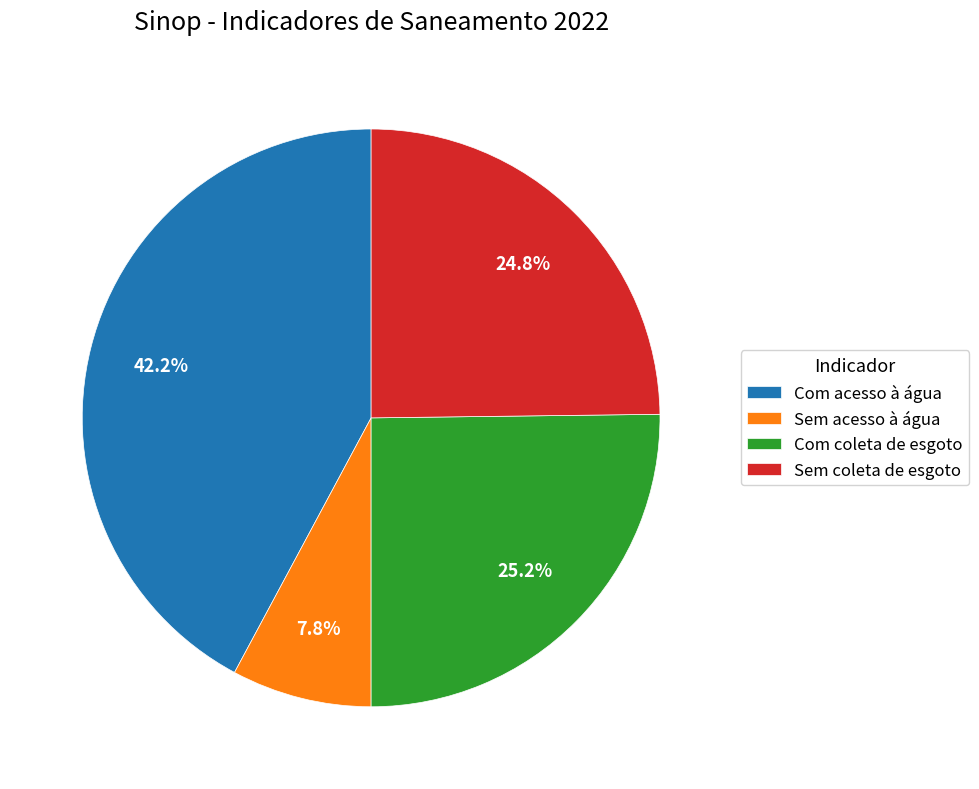

What is the largest slice in the pie chart?

Com acesso à água